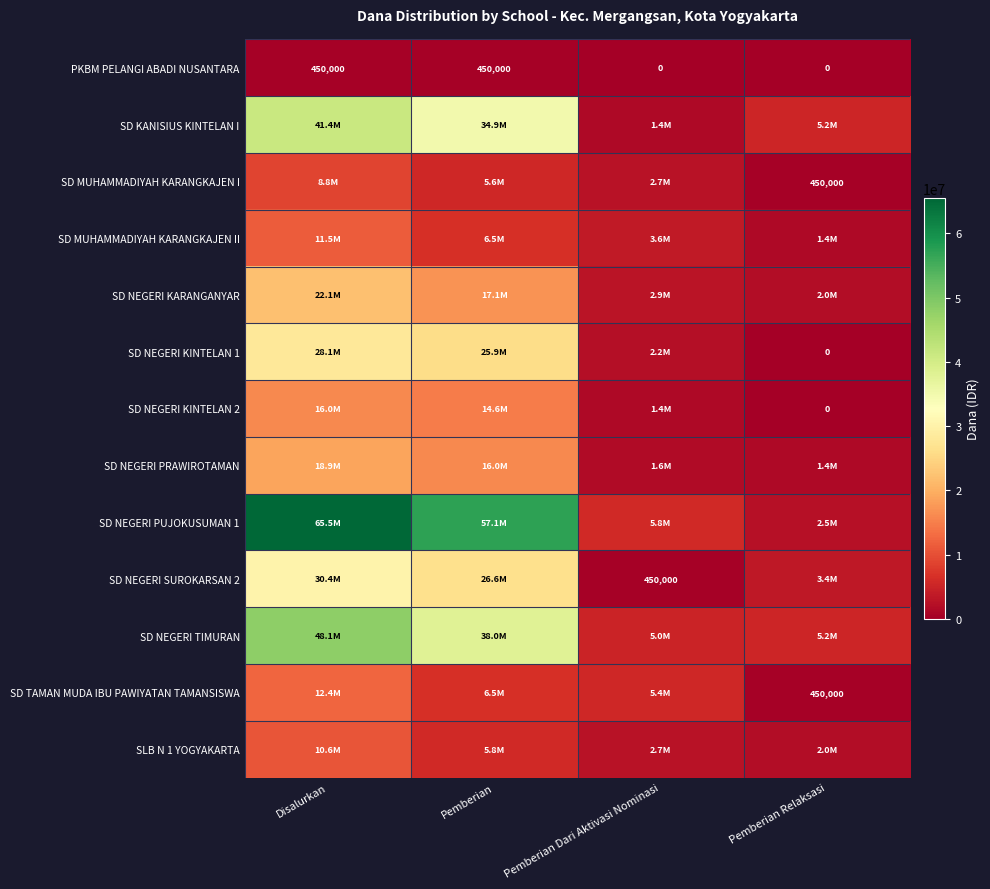

Count the PKBM PELANGI ABADI NUSANTARA values in the range 0 to 450000.

4